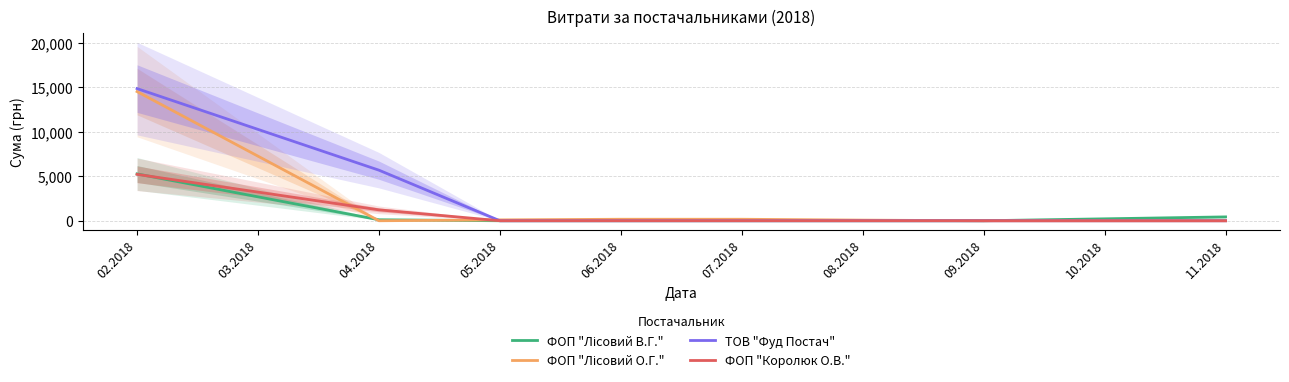

True or false: ТОВ "Фуд Постач" and ФОП "Королюк О.В." cross at least once.

False